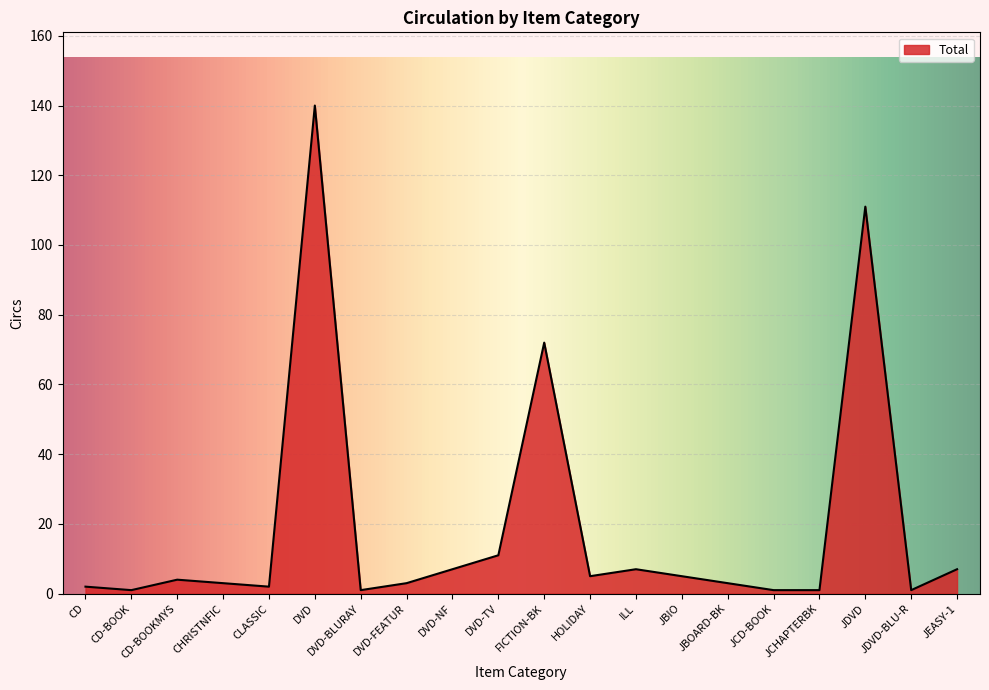

The value at DVD-BLURAY is 1. True or false?

True